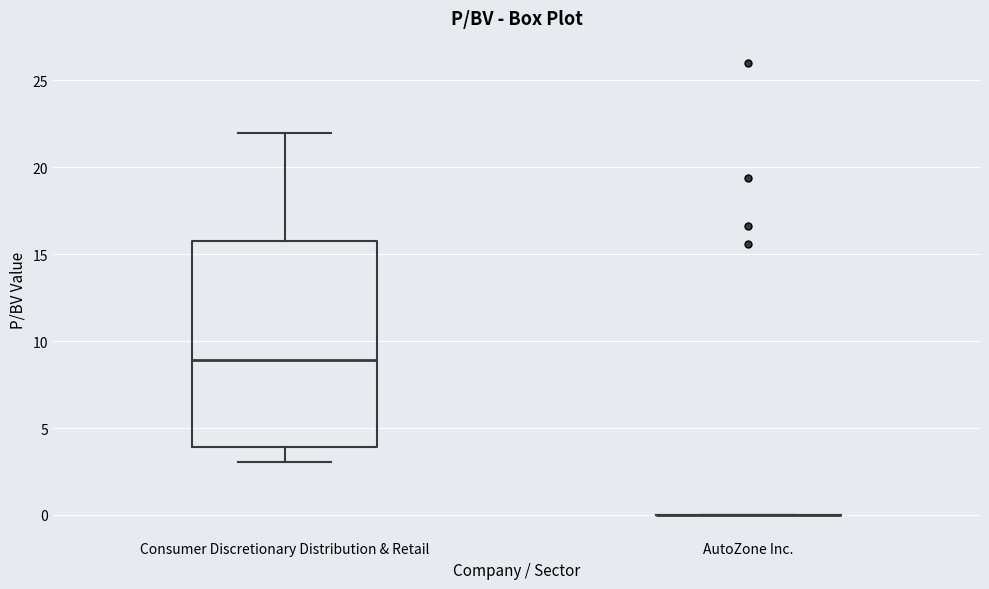

Reading left to right, read every box against the y-axis: the position of its median line, the range the box covers, and the ends of its whiskers. The values are not printed on the chart, so give them approximately, as read against the axis.

Consumer Discretionary Distribution & Retail: median 9, box 4 to 16, whiskers 3 to 22
AutoZone Inc.: box collapsed to a line at 0, whiskers 0 to 0